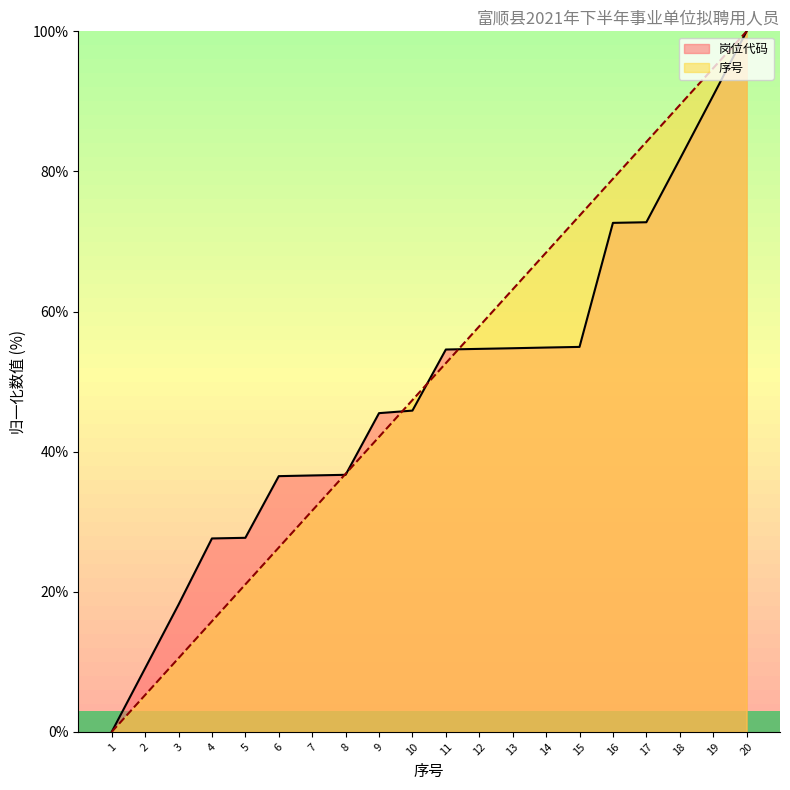

True or false: 岗位代码 has a value of 9.1 at 2.

True